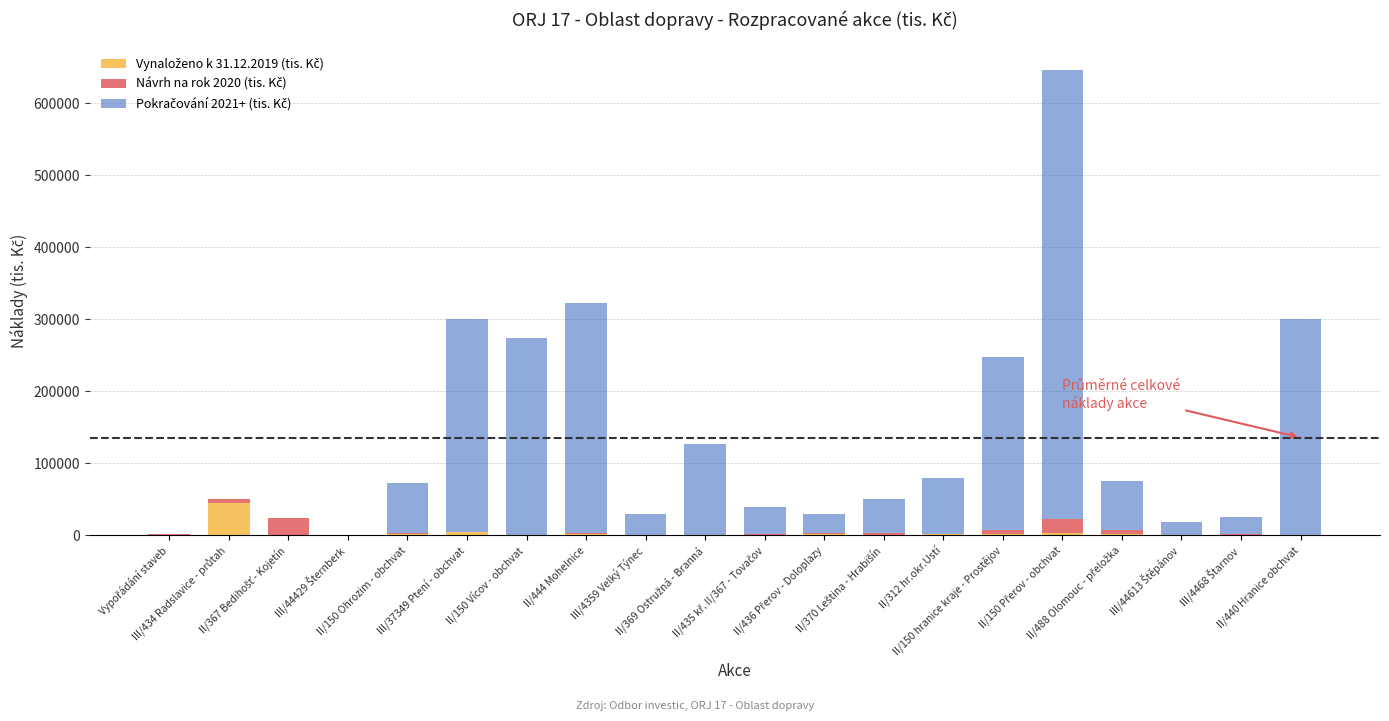

Which series has the largest range (max minus min)?

Pokračování 2021+ (tis. Kč)